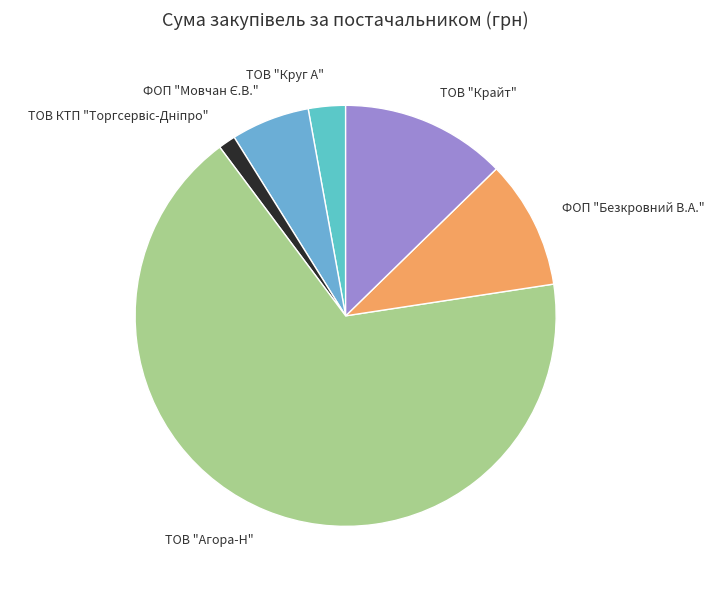

What is the ratio of the value at ТОВ "Агора-Н" to the value at ТОВ "Крайт"?

5.3